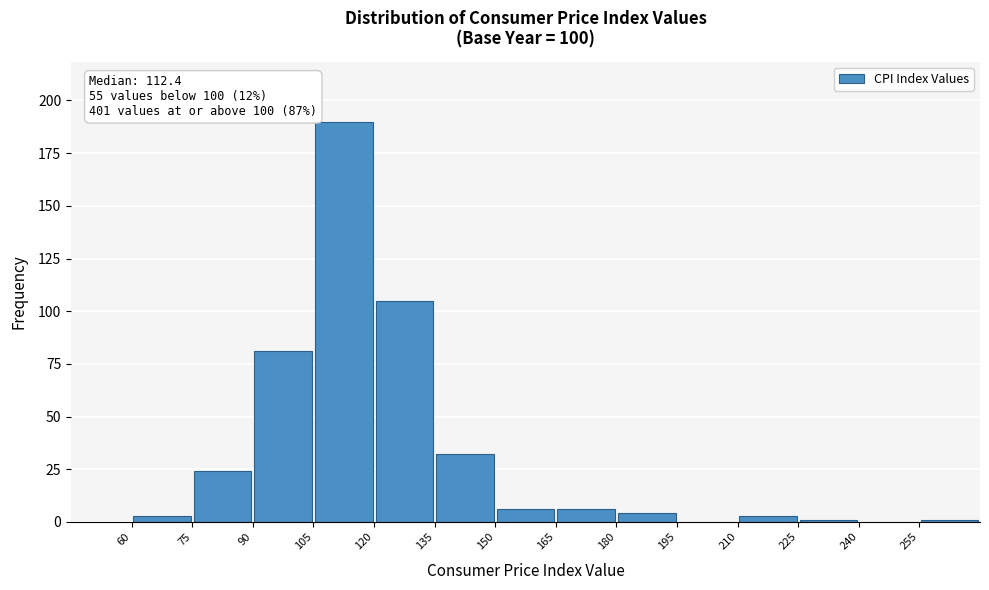

Which range on the x-axis has the tallest bar?

105 to 120